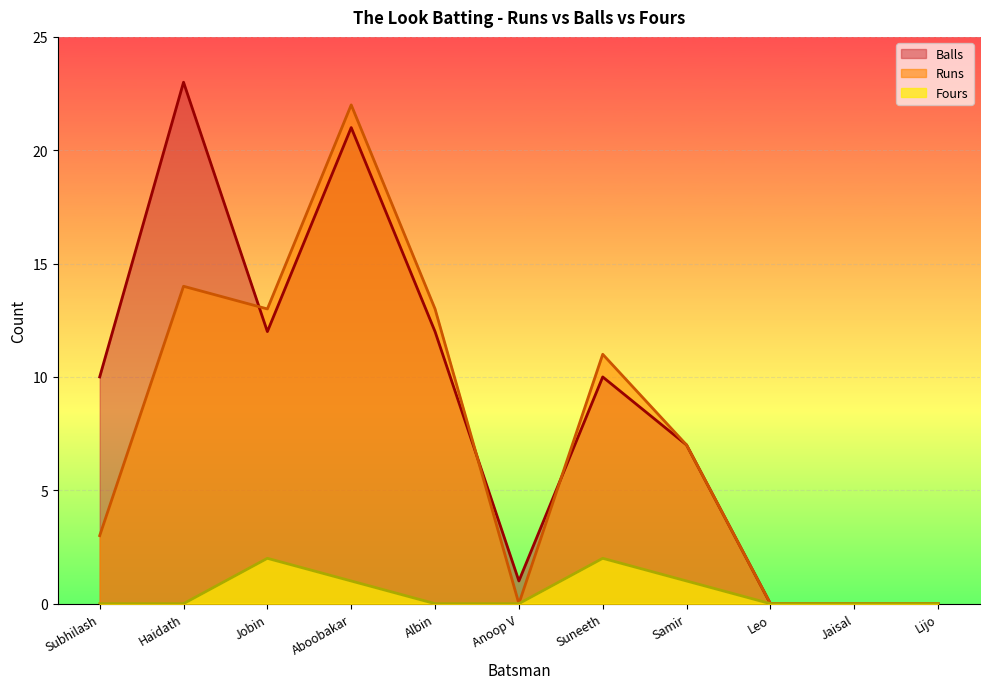

Reading left to right, transcribe all the data shown in this chart.

Runs: 3	14	13	22	13	0	11	7	0	0	0
Balls: 10	23	12	21	12	1	10	7	0	0	0
Fours: 0	0	2	1	0	0	2	1	0	0	0